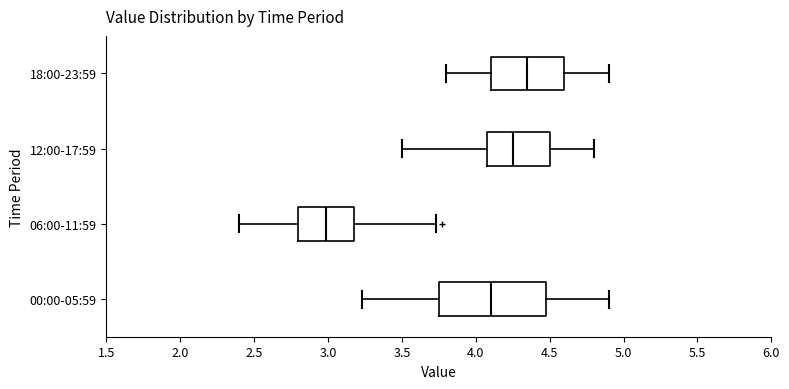

Which box's median line is the furthest to the left?

06:00-11:59